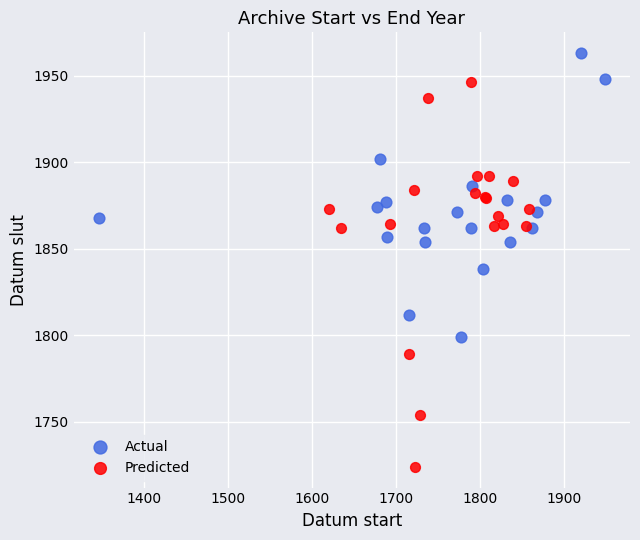

Which series has the widest spread of Y values?

Predicted